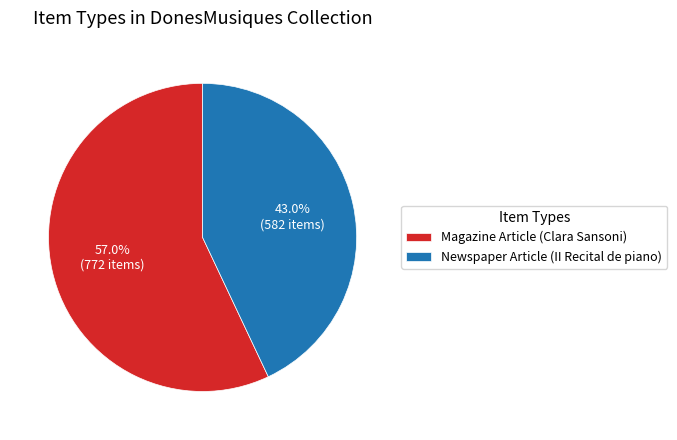

To the nearest percent, what is the combined percentage of Newspaper Article (II Recital de piano) and Magazine Article (Clara Sansoni)?

100%